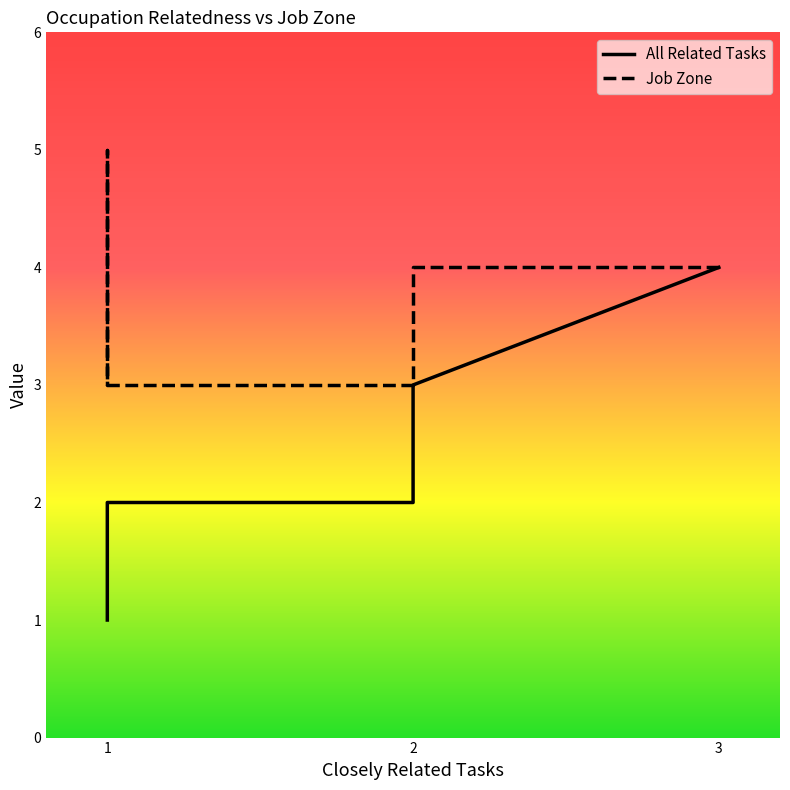

How many lines are shown in the chart?

2